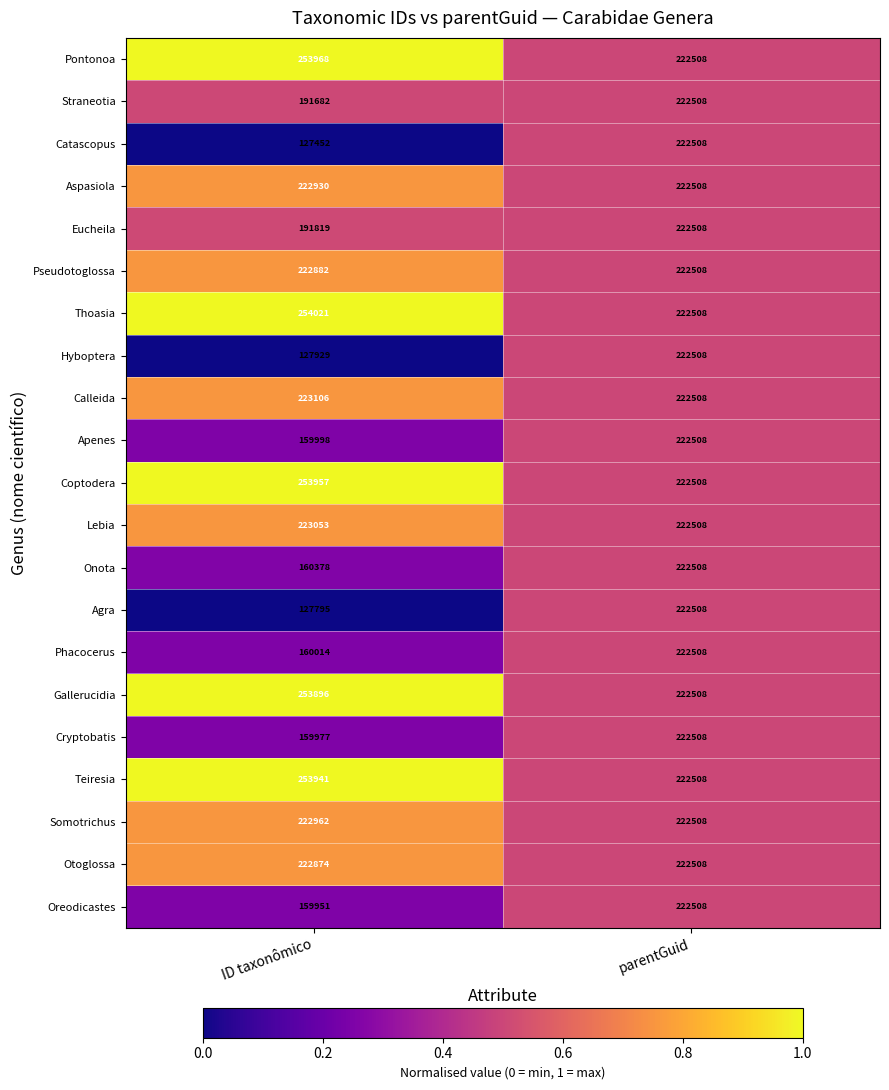

Read the Cryptobatis value at parentGuid.

222508